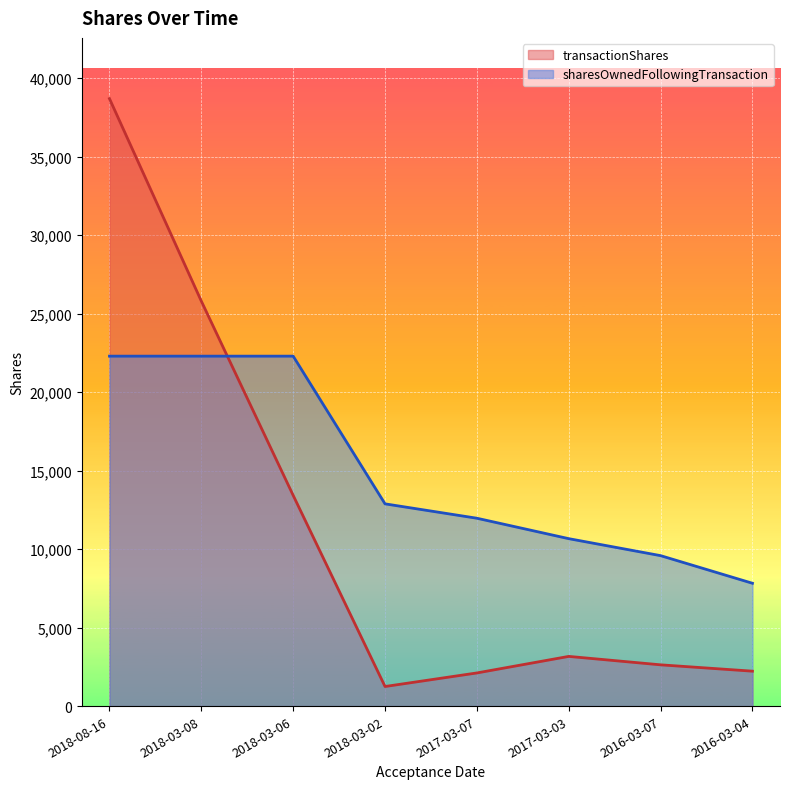

List the series in order of their peak value, lowest first.

sharesOwnedFollowingTransaction, transactionShares